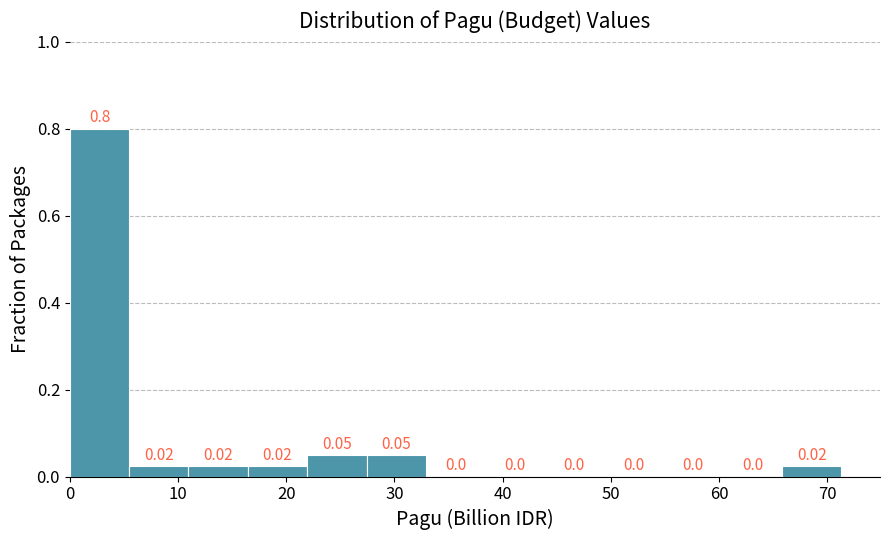

Which range on the x-axis has the tallest bar?

0 to 5